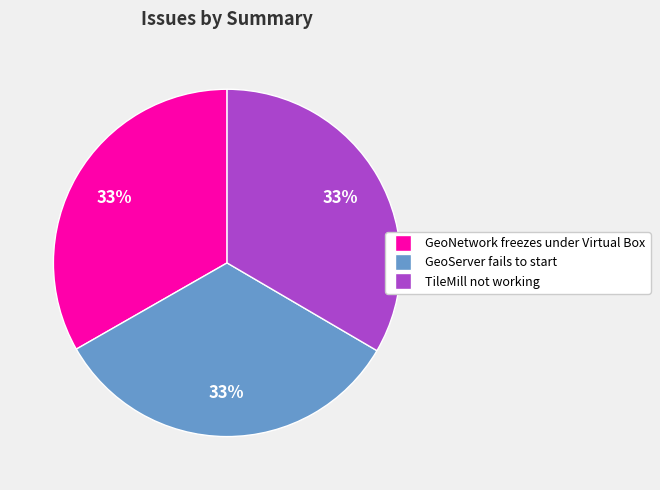

What percentage is the GeoServer fails to start slice, to the nearest percent?

33%